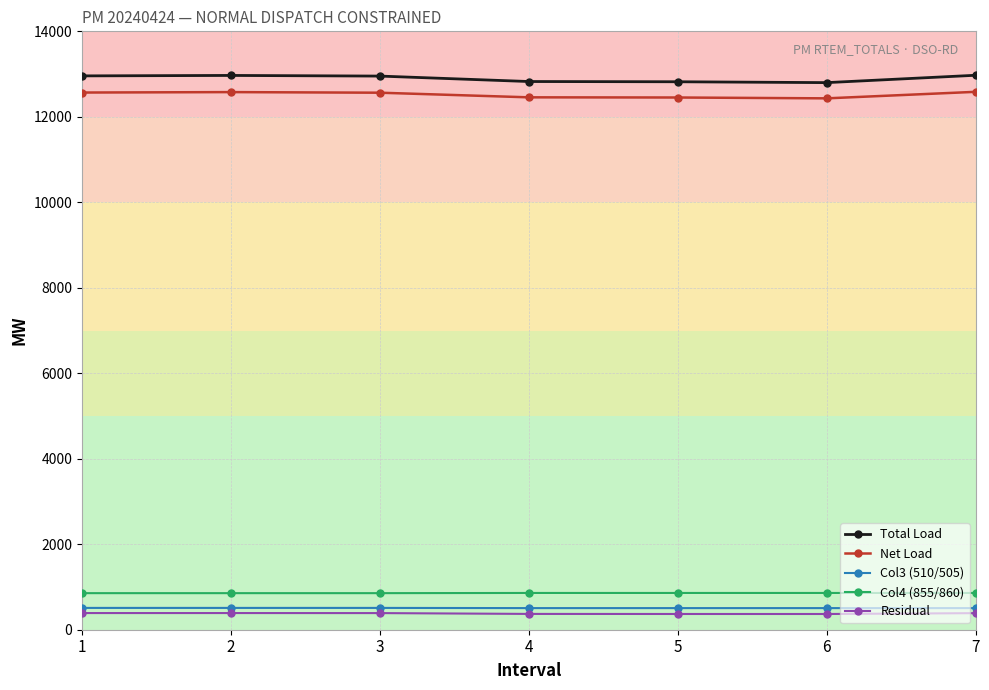

Is this an area chart (filled region under the line)?

No